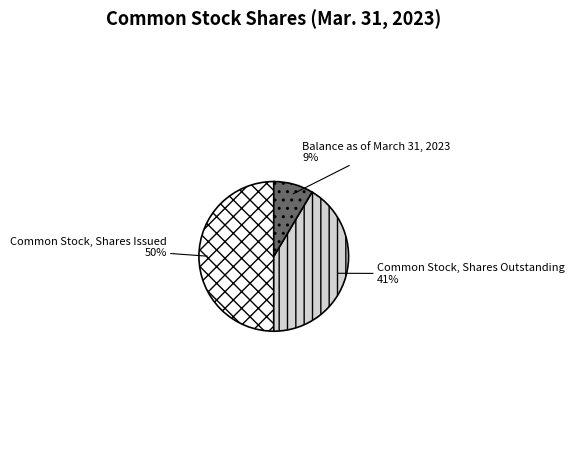

Between Balance as of March 31, 2023 and Common Stock, Shares Outstanding, which is larger?

Common Stock, Shares Outstanding